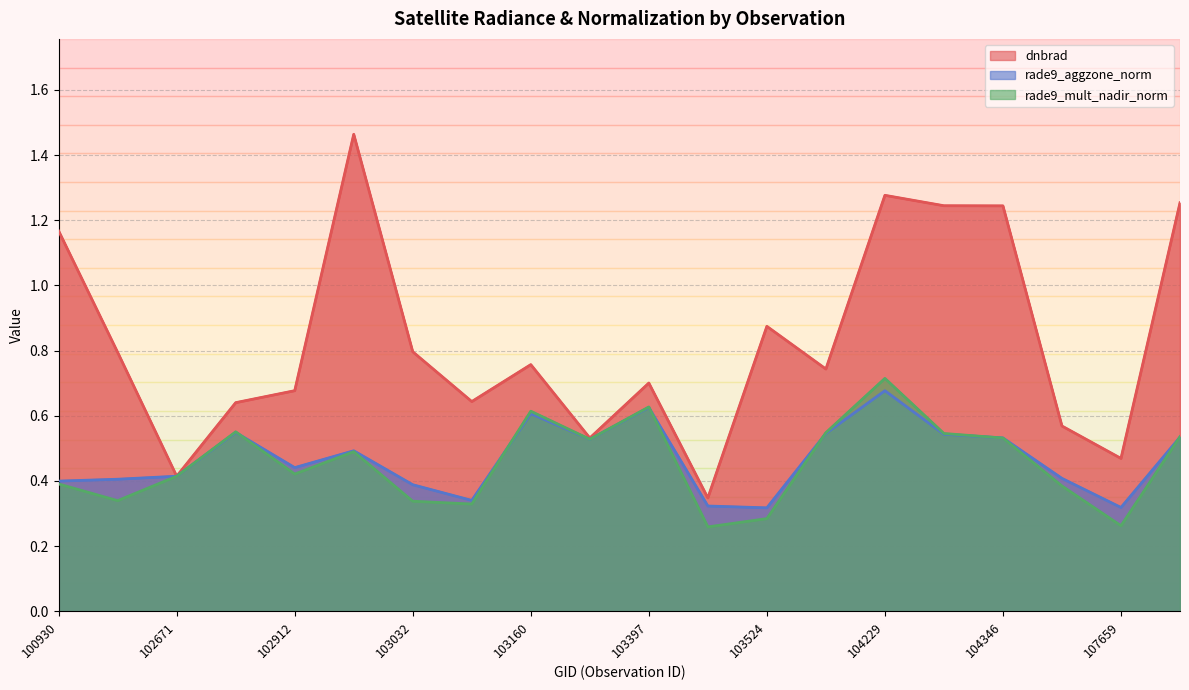

Reading left to right, extract all data points from this chart.

dnbrad: 100930=1.2	102421=0.8	102671=0.4	102792=0.6	102912=0.7	102920=1.5	103032=0.8	103040=0.6	103160=0.8	103279=0.5	103397=0.7	103515=0.3	103524=0.9	103761=0.7	104229=1.3	104236=1.2	104346=1.2	104355=0.6	107659=0.5	107834=1.3
rade9_aggzone_norm: 100930=0.4	102421=0.4	102671=0.4	102792=0.5	102912=0.4	102920=0.5	103032=0.4	103040=0.3	103160=0.6	103279=0.5	103397=0.6	103515=0.3	103524=0.3	103761=0.5	104229=0.7	104236=0.5	104346=0.5	104355=0.4	107659=0.3	107834=0.5
rade9_mult_nadir_norm: 100930=0.4	102421=0.3	102671=0.4	102792=0.6	102912=0.4	102920=0.5	103032=0.3	103040=0.3	103160=0.6	103279=0.5	103397=0.6	103515=0.3	103524=0.3	103761=0.5	104229=0.7	104236=0.5	104346=0.5	104355=0.4	107659=0.3	107834=0.5